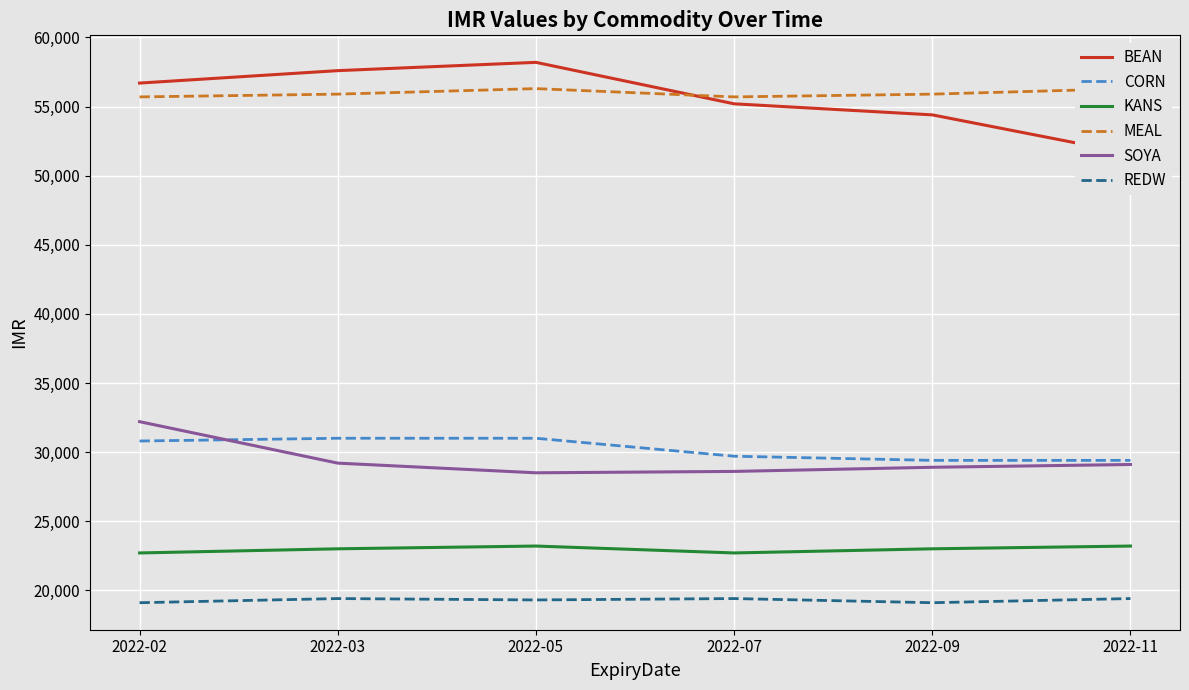

How many values in the BEAN series exceed 56700?

2